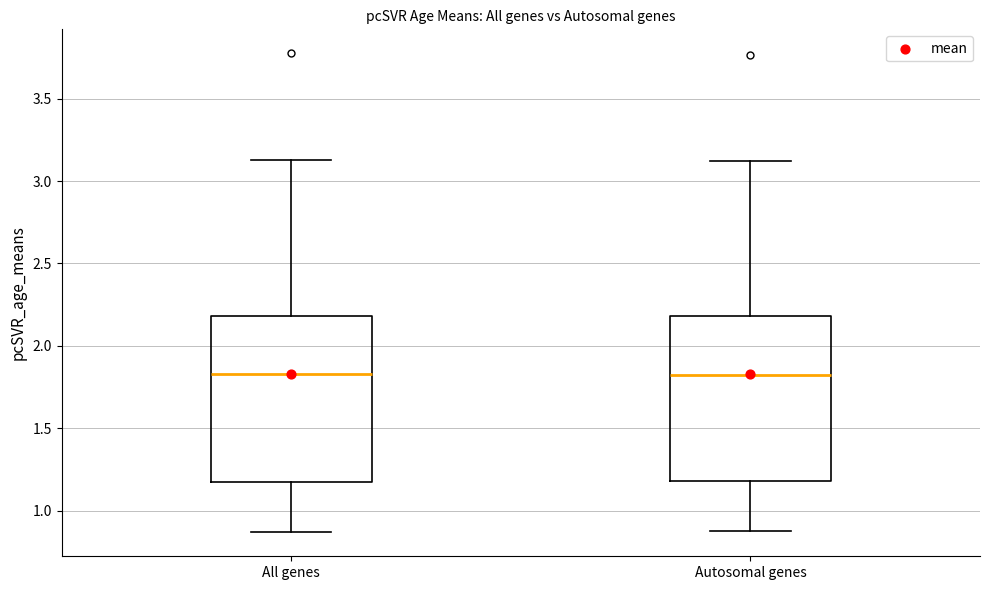

Reading left to right, read every box against the y-axis: the position of its median line, the range the box covers, and the ends of its whiskers. The values are not printed on the chart, so give them approximately, as read against the axis.

All genes: median 1.85, box 1.20 to 2.20, whiskers 0.85 to 3.15
Autosomal genes: median 1.80, box 1.20 to 2.20, whiskers 0.90 to 3.10